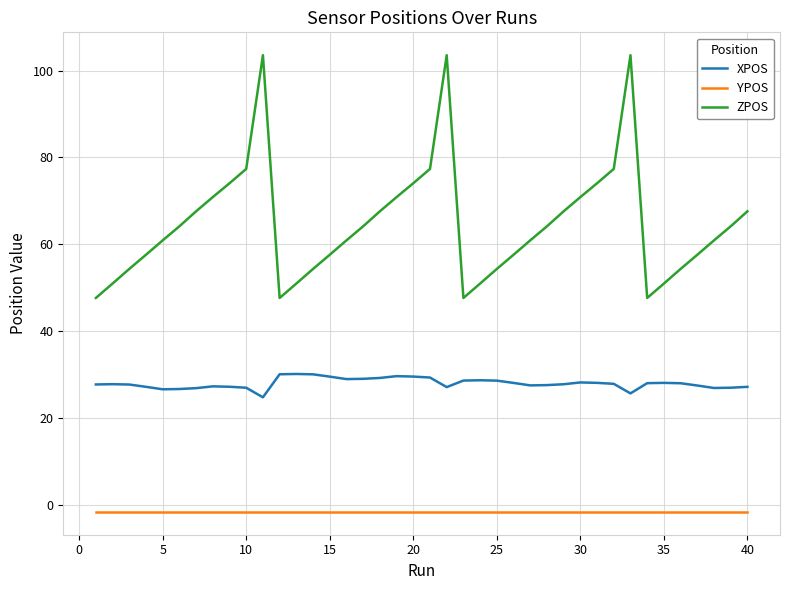

How many interior local valleys does the ZPOS series have?

3